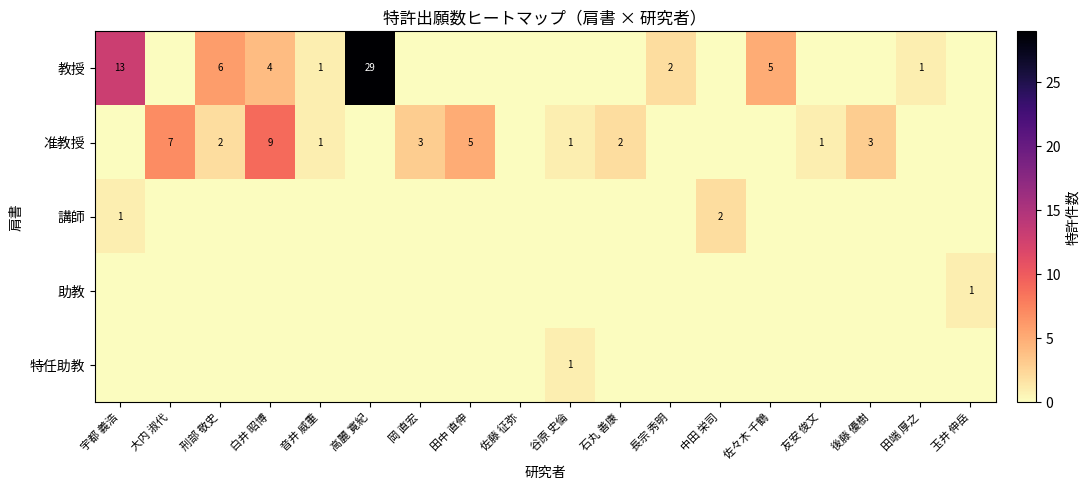

What is the difference between the 教授 values at 長宗 秀明 and 宇都 義浩?

11